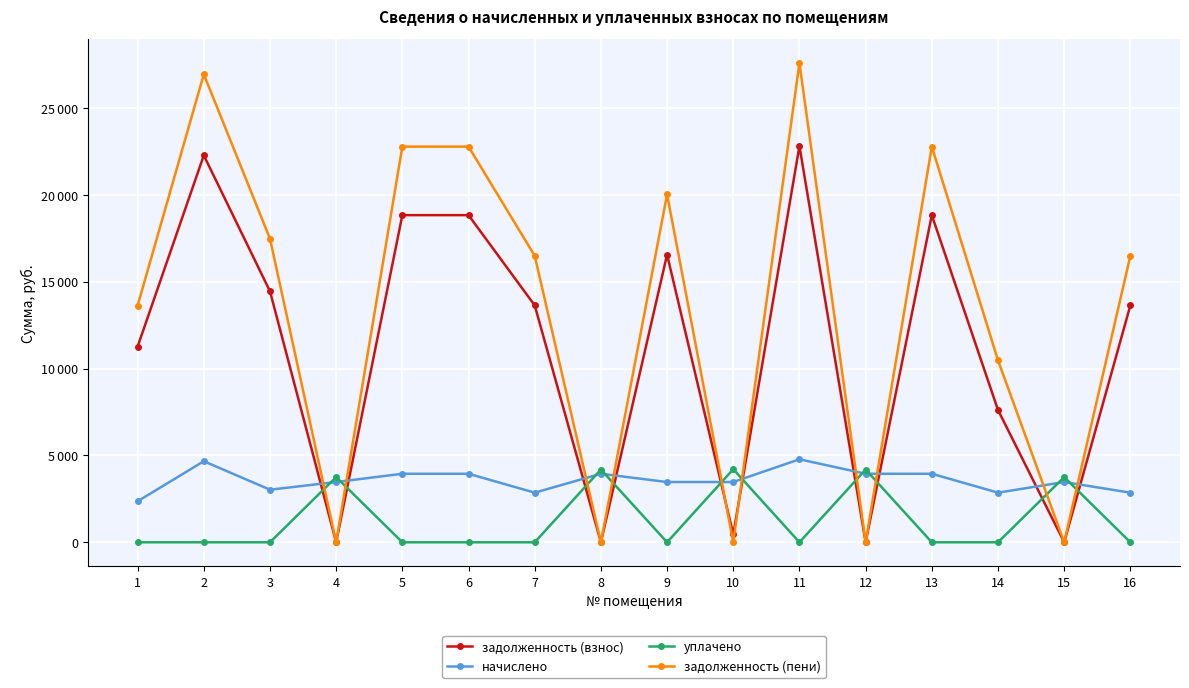

List the series in order of their overall mean, lowest first.

уплачено, начислено, задолженность (взнос), задолженность (пени)